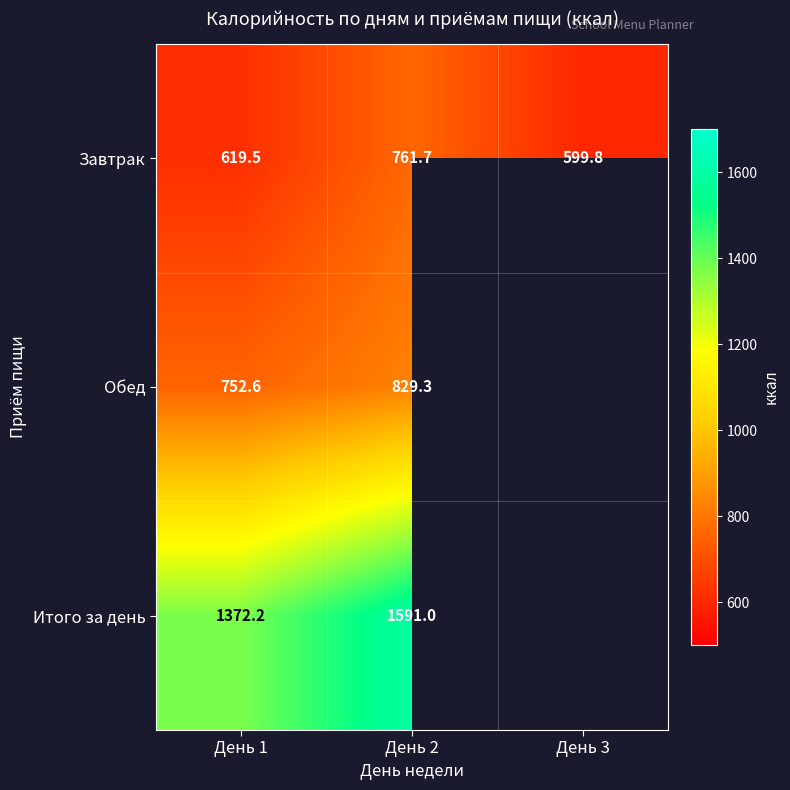

At which label does Завтрак reach its peak?

День 2